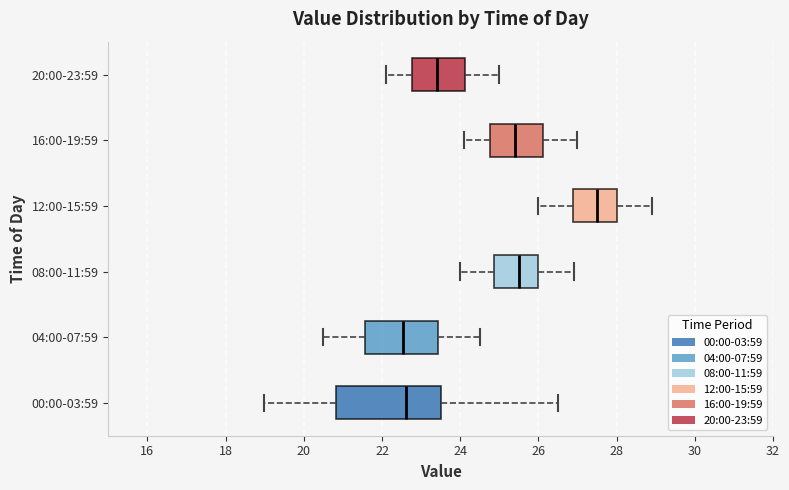

Where does the left whisker of the box for 12:00-15:59 end on the x-axis? The values are not printed on the chart, so give them approximately, as read against the axis.

26.0